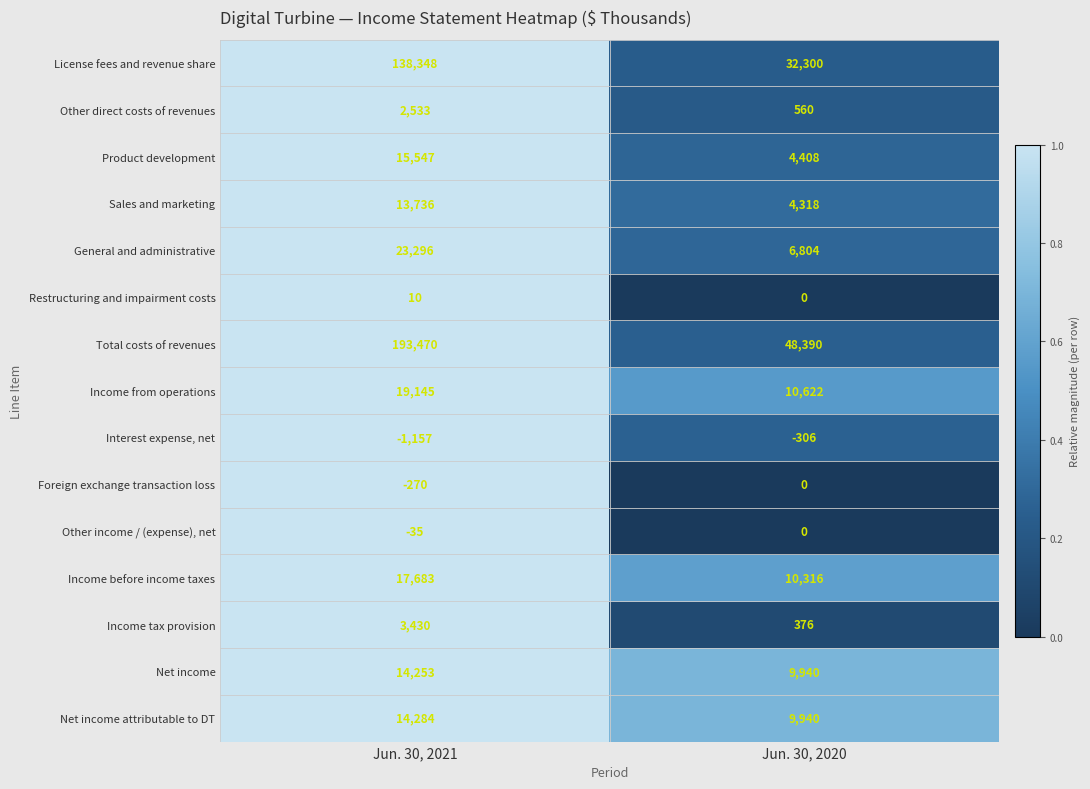

What is the maximum value shown in the chart?

193470